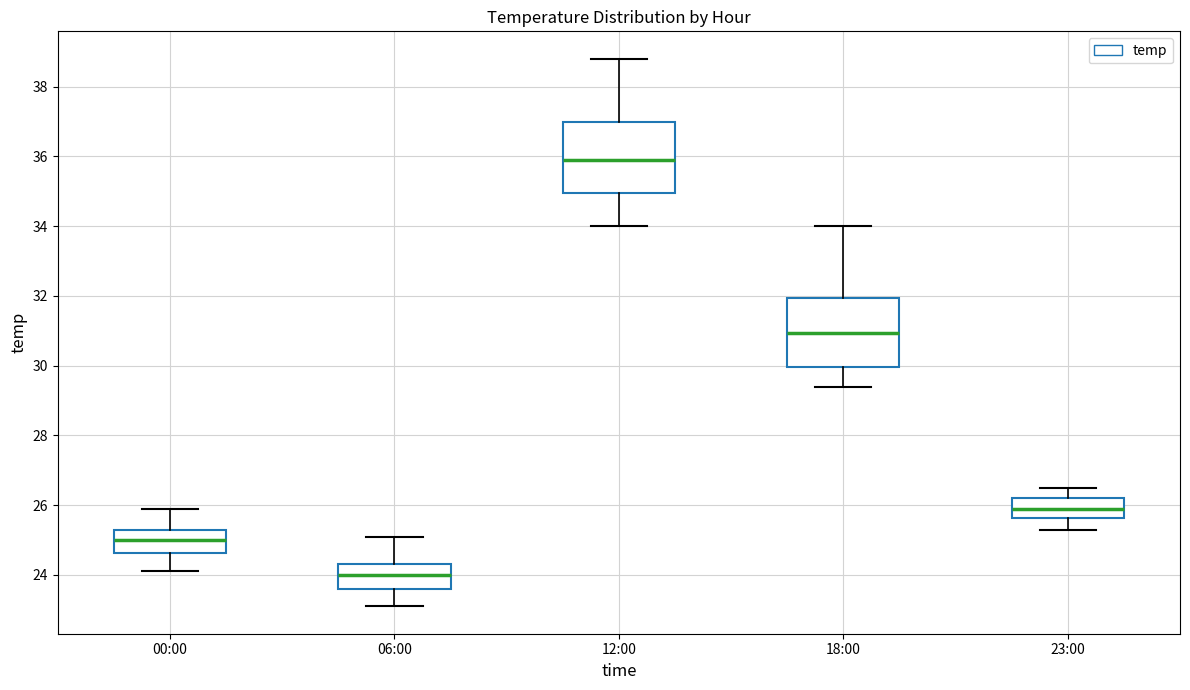

Reading left to right, transcribe this box plot: for each box, give where its median line is, the range the box spans, and where its two whiskers end, as read against the y-axis. The values are not printed on the chart, so give them approximately, as read against the axis.

00:00: median 25.0, box 24.6 to 25.4, whiskers 24.2 to 26.0
06:00: median 24.0, box 23.6 to 24.4, whiskers 23.2 to 25.2
12:00: median 36.0, box 35.0 to 37.0, whiskers 34.0 to 38.8
18:00: median 31.0, box 30.0 to 32.0, whiskers 29.4 to 34.0
23:00: median 26.0, box 25.6 to 26.2, whiskers 25.4 to 26.6